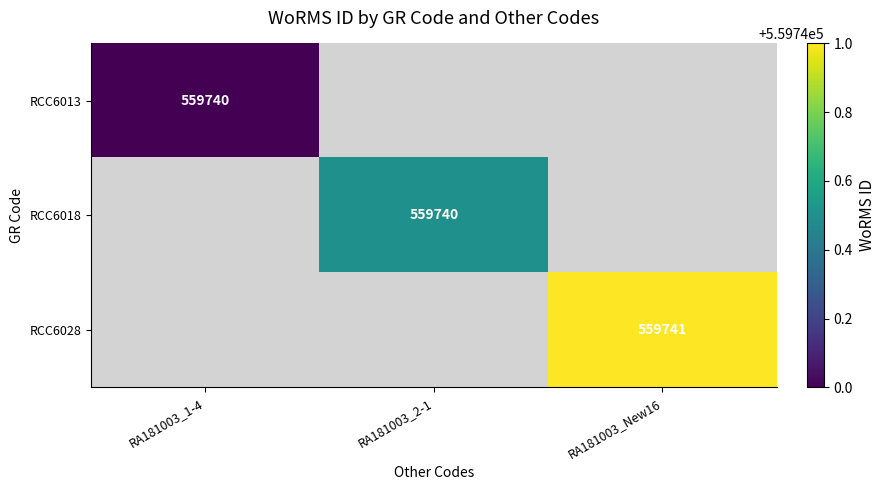

The value of RCC6018 at RA181003_2-1 is 152049. True or false?

False